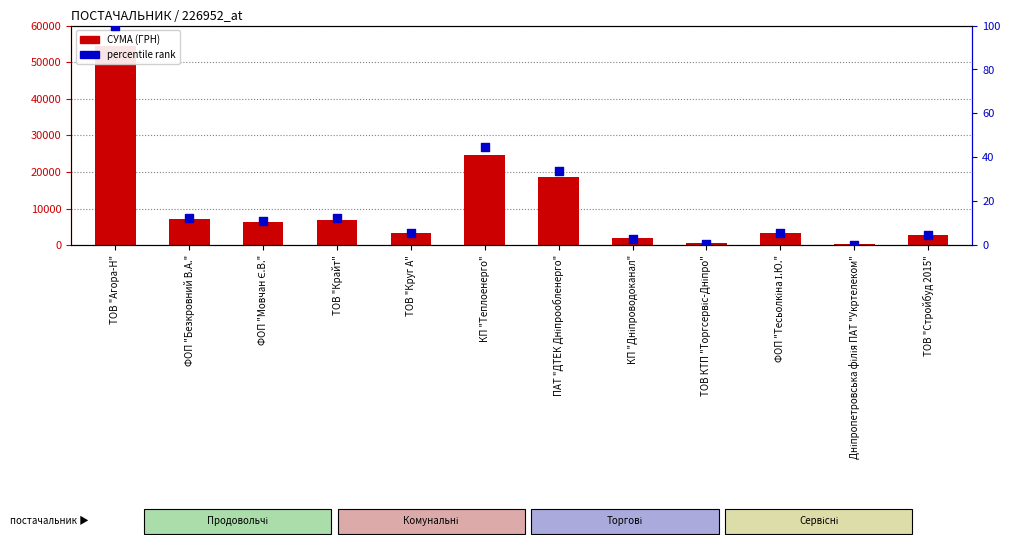

At which category is the sum across all series the highest?

ТОВ "Агора-Н"